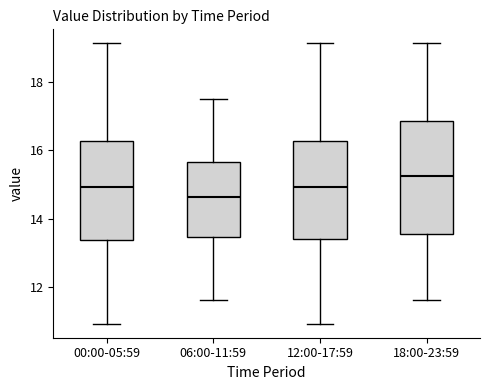

Where does the upper whisker of the box for 06:00-11:59 end on the y-axis? The values are not printed on the chart, so give them approximately, as read against the axis.

17.6